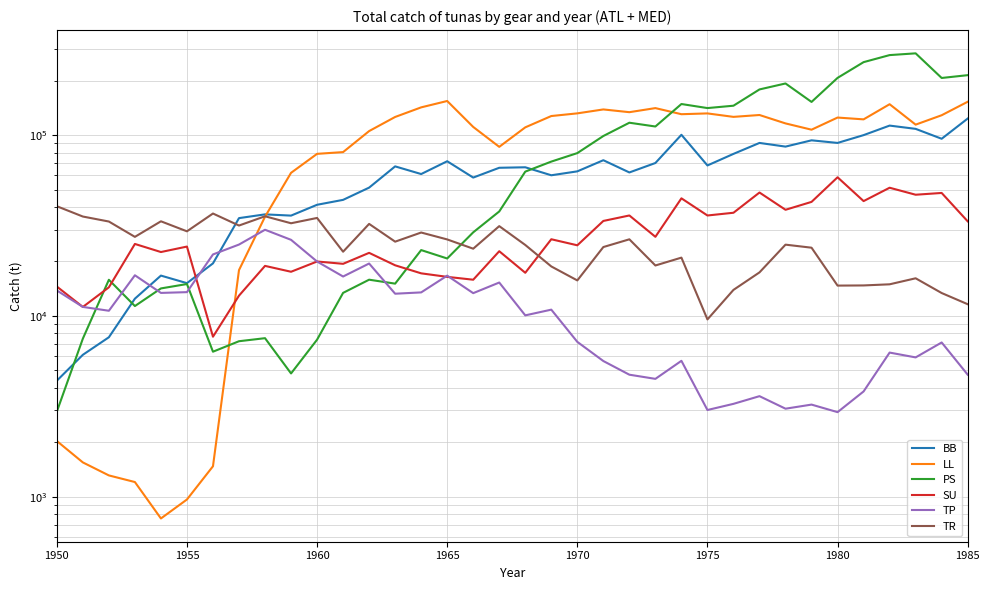

What is the difference between the second highest and minimum values in the LL series?

152181.6